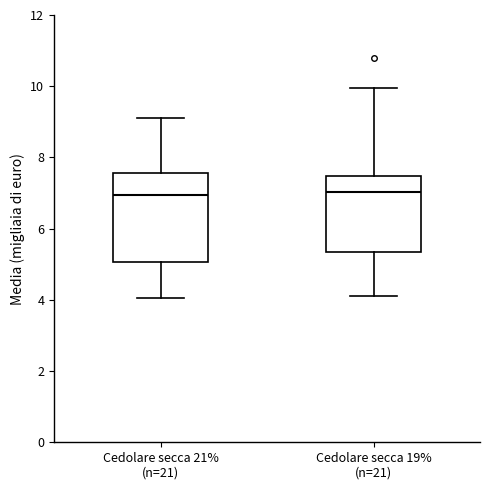

Reading left to right, read every box against the y-axis: the position of its median line, the range the box covers, and the ends of its whiskers. The values are not printed on the chart, so give them approximately, as read against the axis.

Cedolare secca 21% (n=21): median 7.0, box 5.0 to 7.6, whiskers 4.0 to 9.2
Cedolare secca 19% (n=21): median 7.0, box 5.4 to 7.4, whiskers 4.2 to 10.0